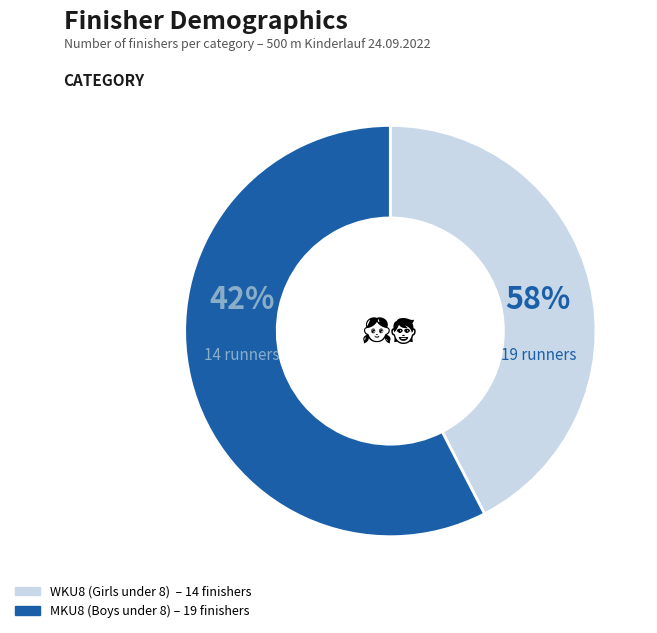

To the nearest percent, what is the difference between the largest and smallest slice percentages?

15%